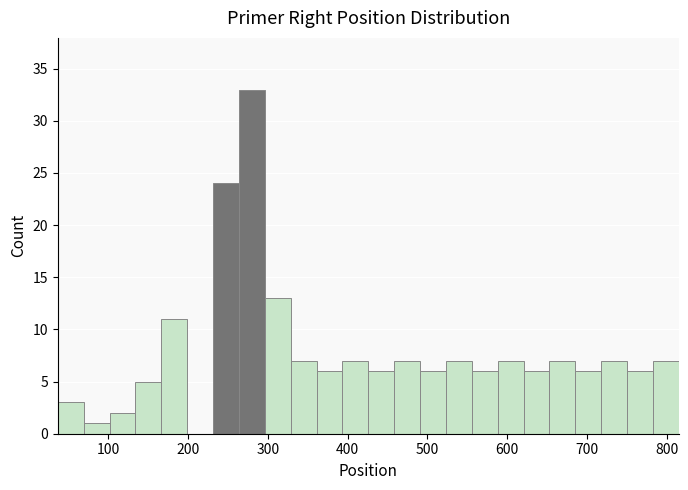

Around what value on the x-axis is the tallest bar? Give the approximate position of its centre, as read against the axis.

280